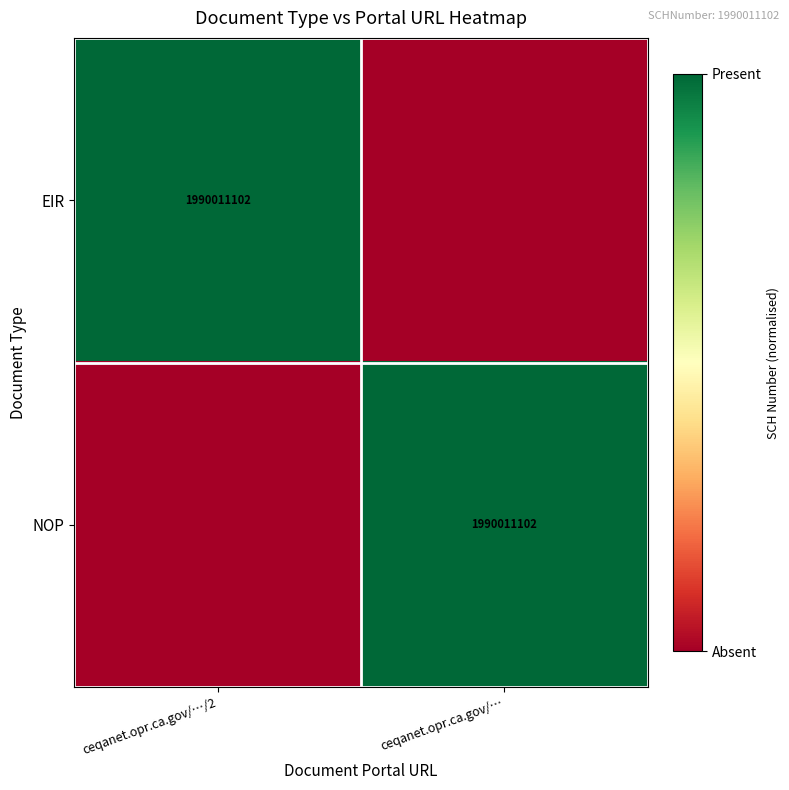

The NOP series shows 2882844038 at ceqanet.opr.ca.gov/…. True or false?

False